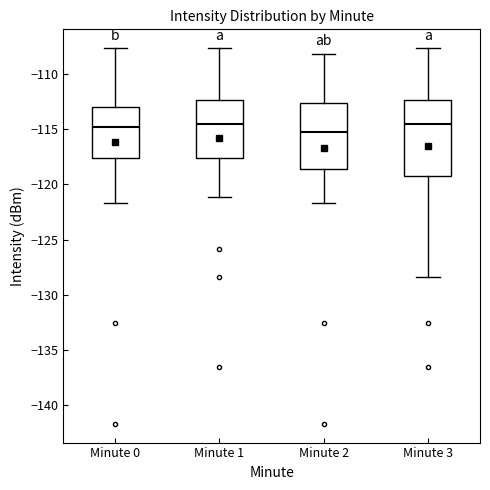

Comparing the boxes themselves (not the whiskers), which one is the tallest?

Minute 3